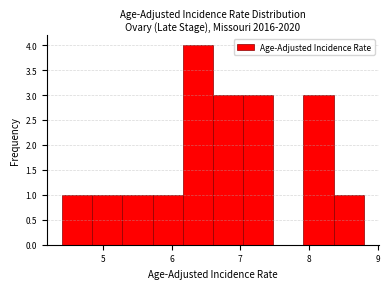

Over which range of the x-axis is the bar tallest?

6.16 to 6.60